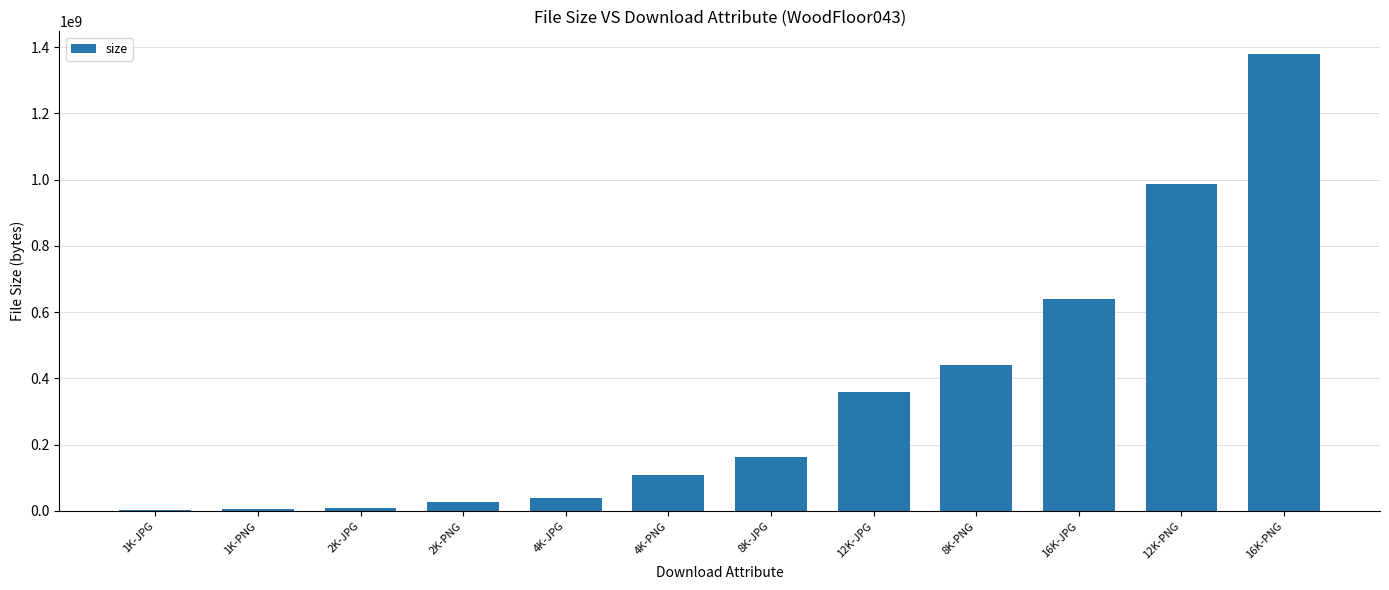

What is the ratio of the value at 4K-JPG to the value at 16K-JPG?

0.1